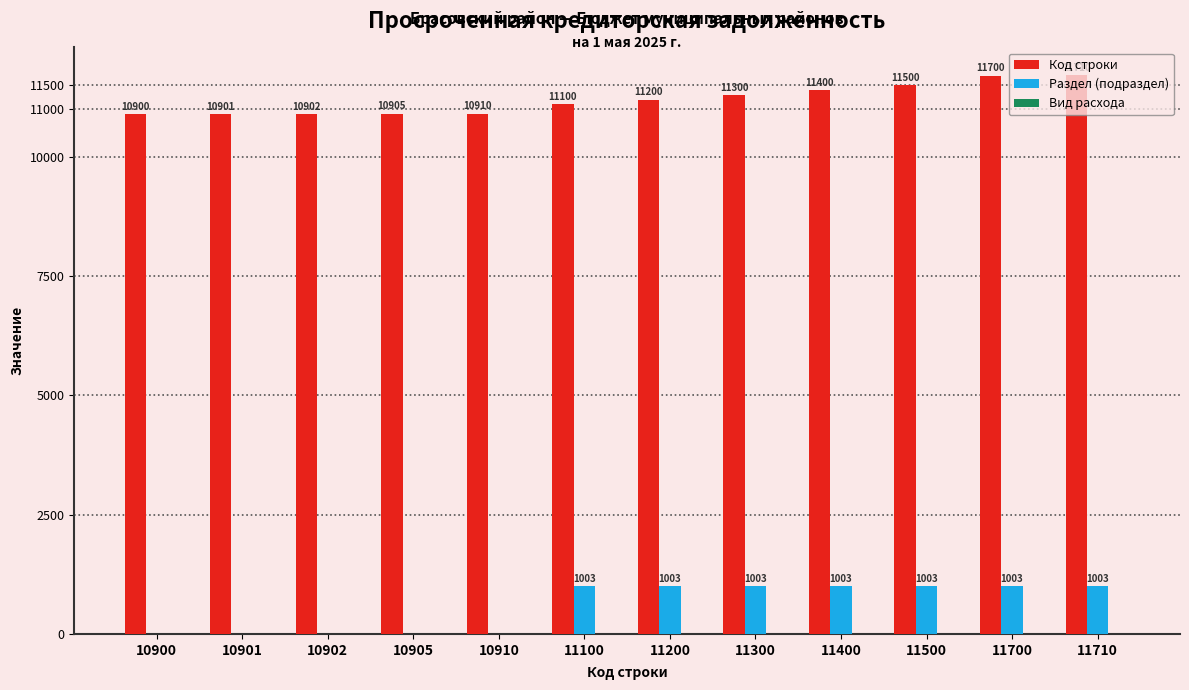

Which series has the largest total across all categories?

Код строки